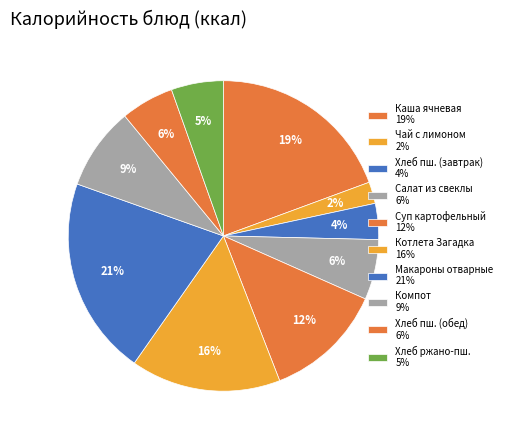

Count the number of slices in the pie.

10